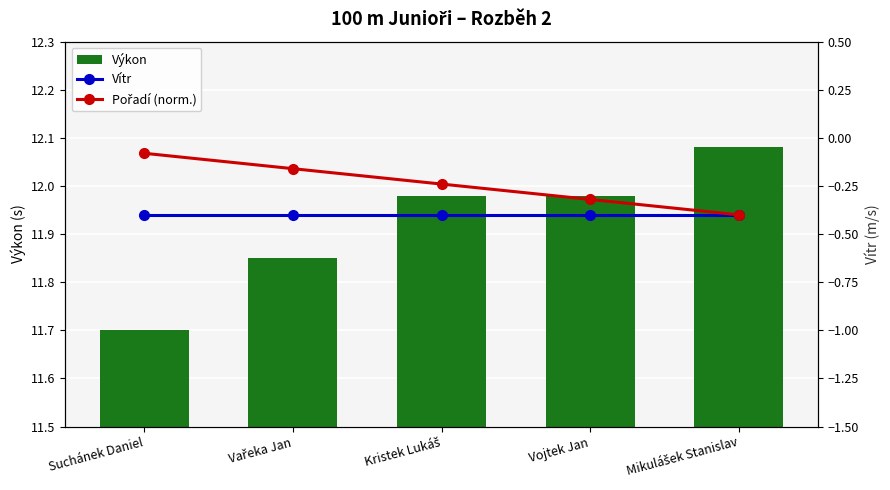

At which category is the sum across all series the highest?

Kristek Lukáš